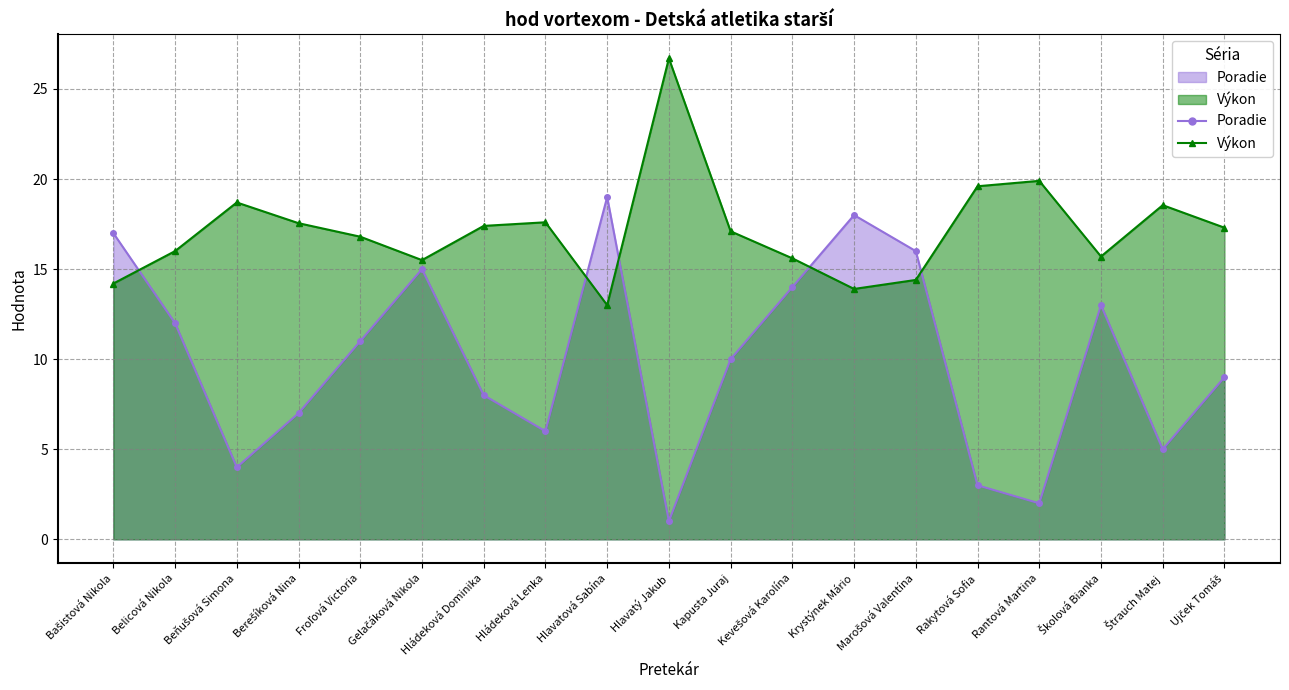

Which series has the largest range (max minus min)?

Poradie